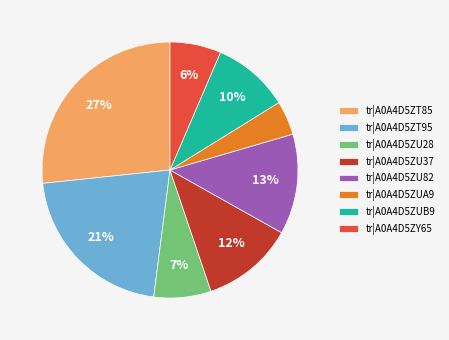

To the nearest percent, what is the average slice percentage?

12%